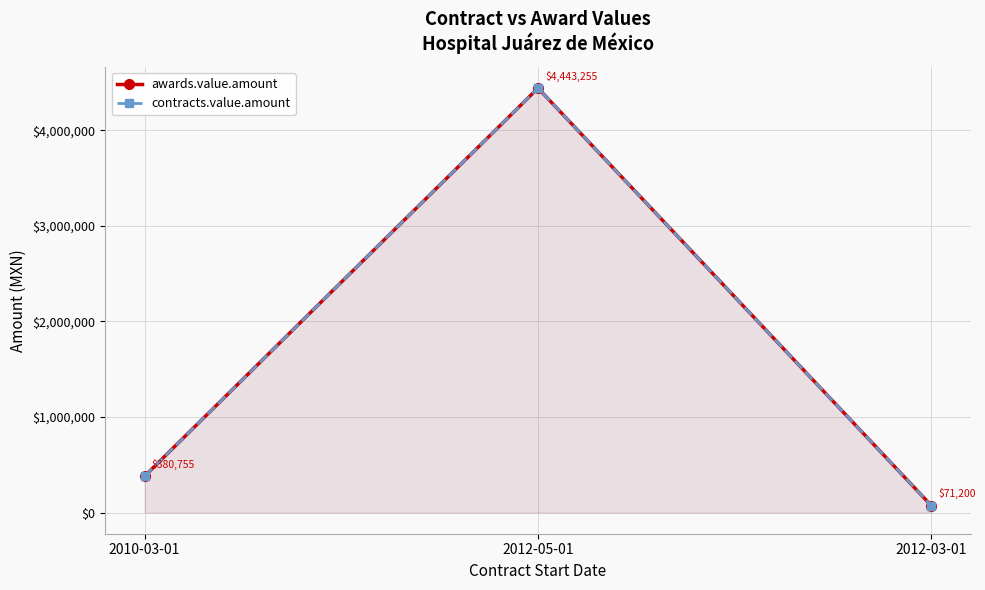

What are all the series names shown in the legend?

awards.value.amount, contracts.value.amount